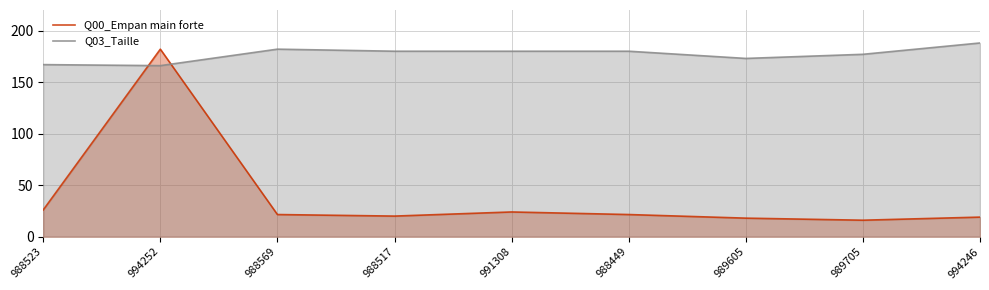

How many lines are shown in the chart?

2